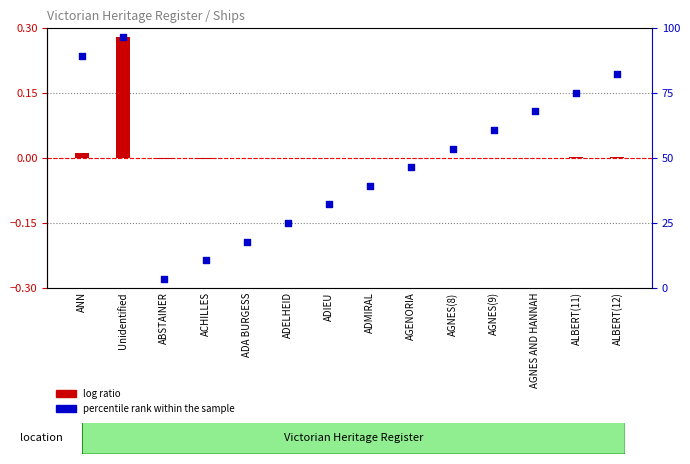

Is the value of log ratio at ANN greater than the value of percentile rank within the sample at AGNES(8)?

No